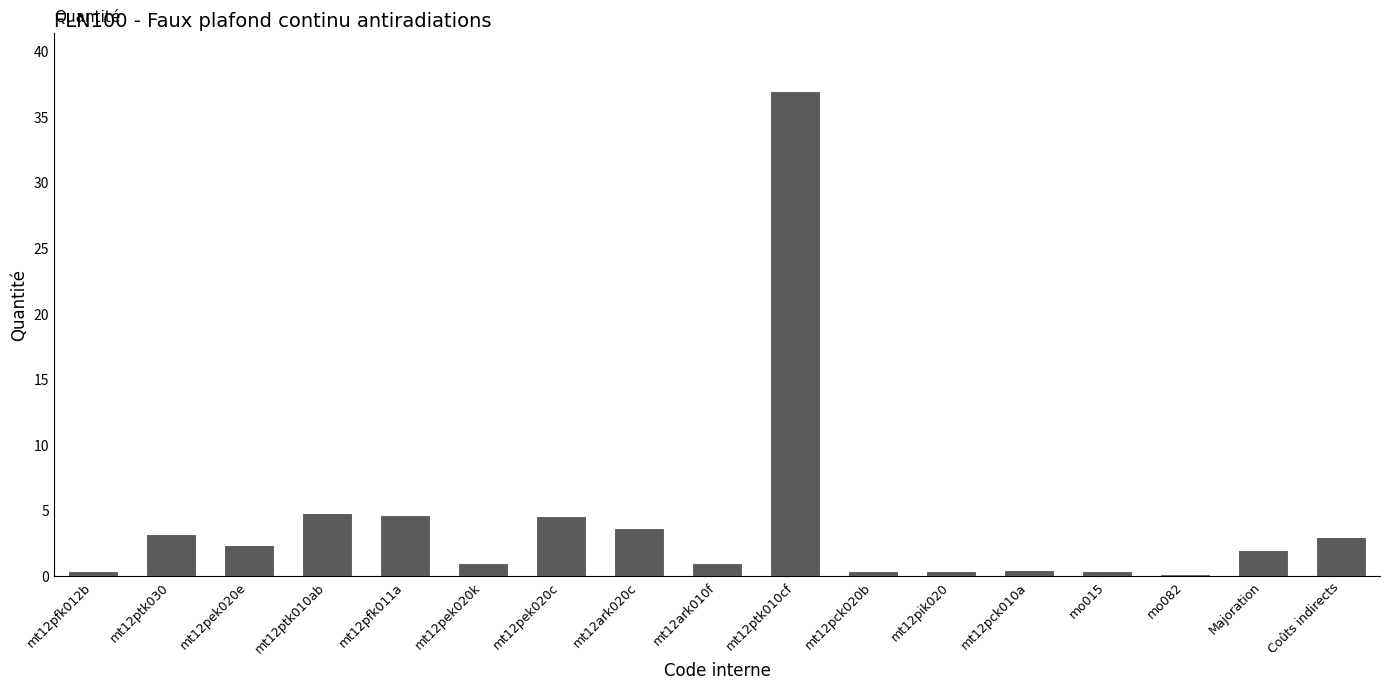

How many bars are there in total?

17